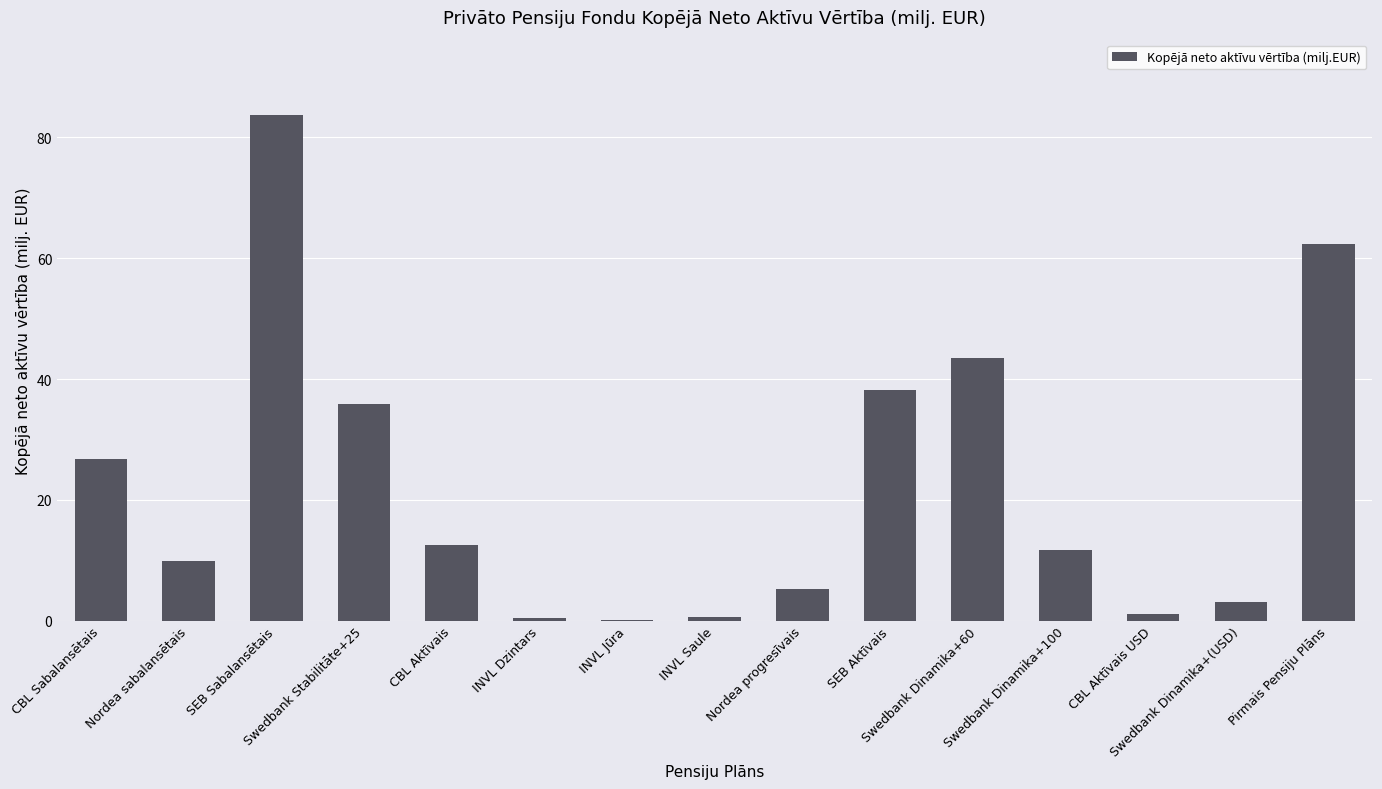

What is the change in value from CBL Sabalansētais to SEB Aktīvais?

+11.4